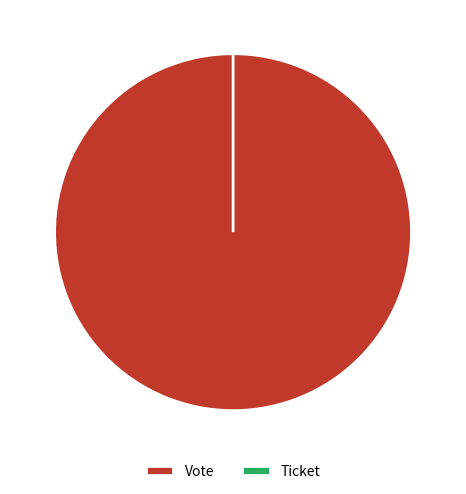

Rank the categories by value from highest to lowest.

Vote, Ticket